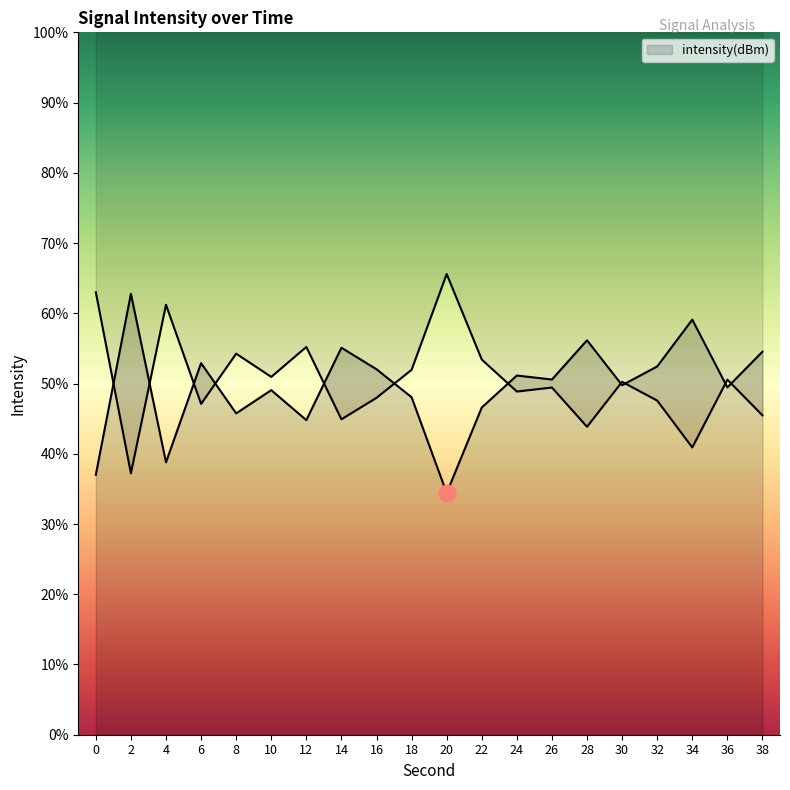

Reading left to right, what are all the values shown in this chart?

63.0	37.2	61.2	47.1	54.2	50.9	55.2	44.9	48.0	52.0	65.6	53.4	48.9	49.4	43.8	50.2	47.6	40.9	50.5	45.5